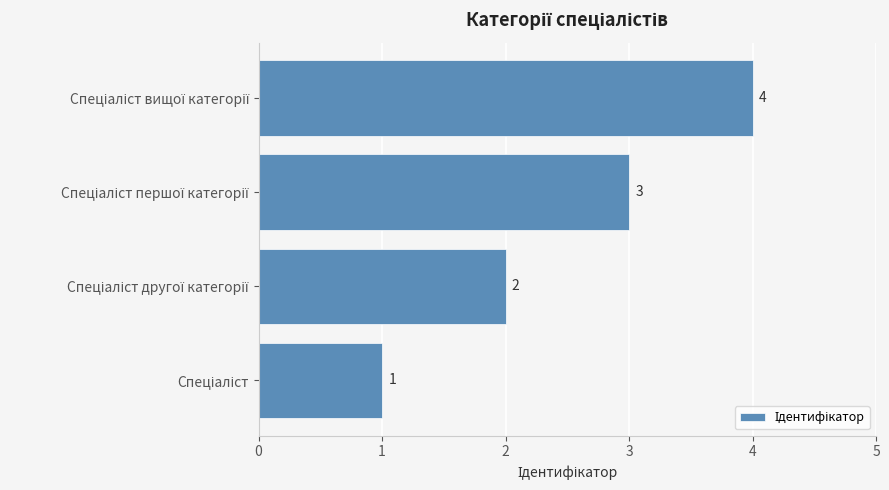

What is the difference between the maximum and minimum values?

3